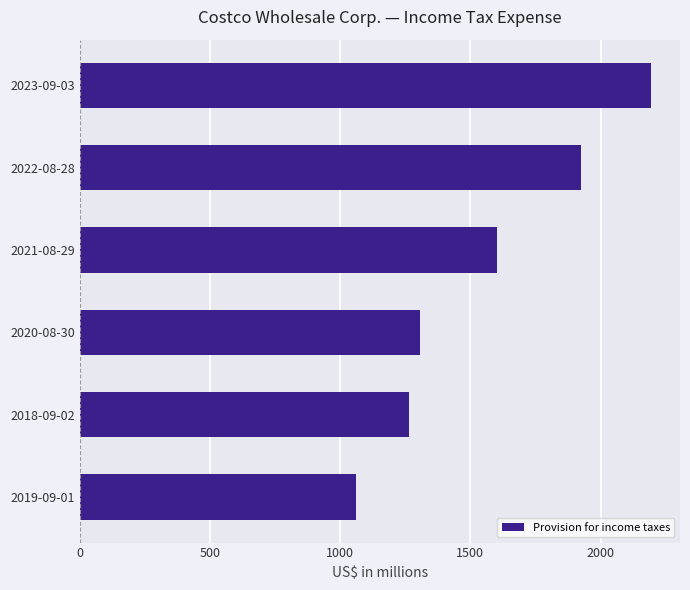

Is it true that the value at 2023-09-03 is 2195?

True